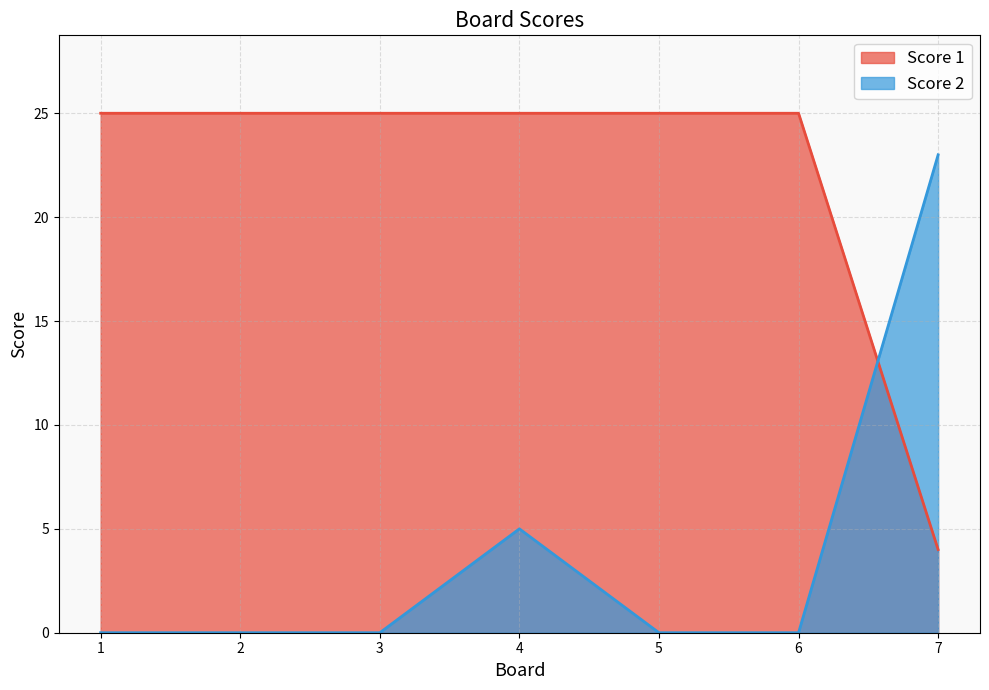

Reading left to right, what are all the values shown in this chart?

Score 2: 1=0	2=0	3=0	4=5	5=0	6=0	7=23
Score 1: 1=25	2=25	3=25	4=25	5=25	6=25	7=4